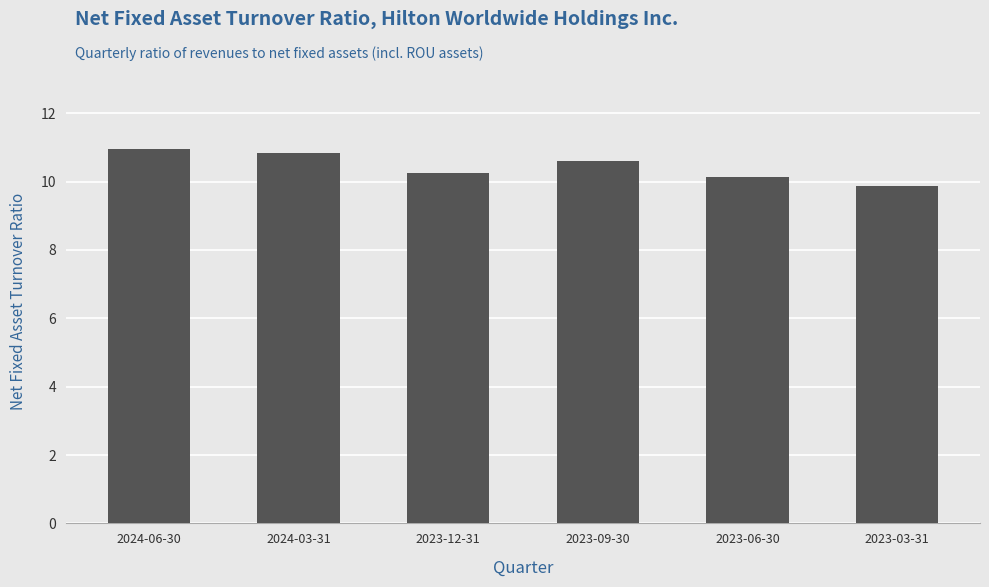

What is the change in value from 2023-09-30 to 2023-06-30?

-0.5